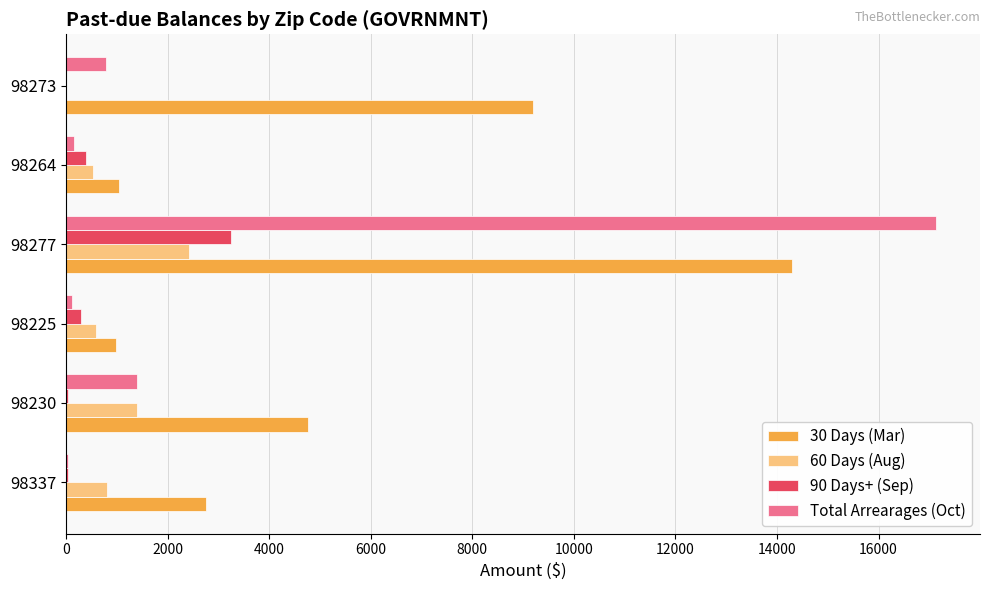

What is the maximum value for 30 Days (Mar)?

14305.9